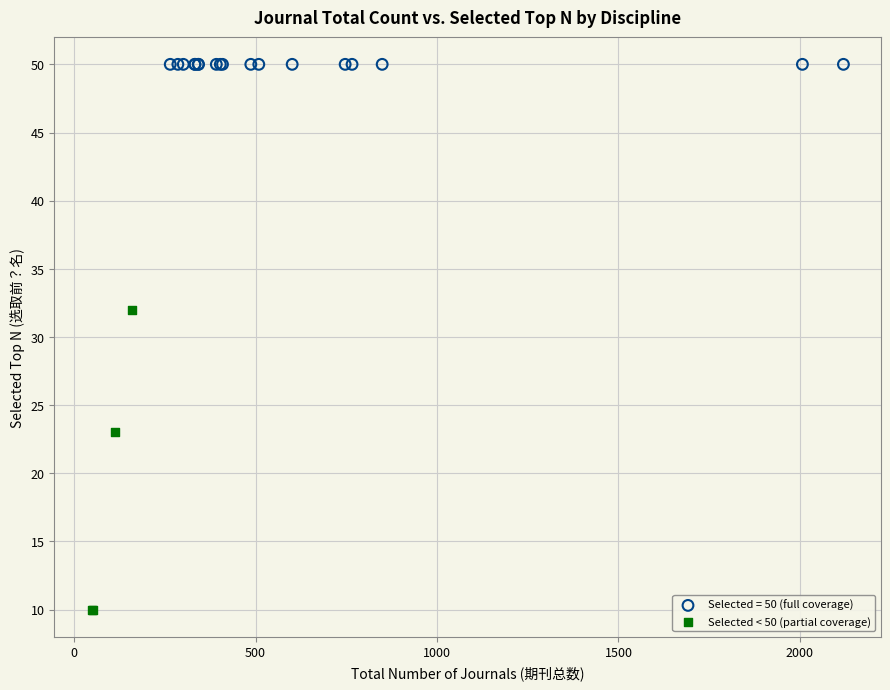

Which series contains the highest Y value?

Selected = 50 (full coverage)